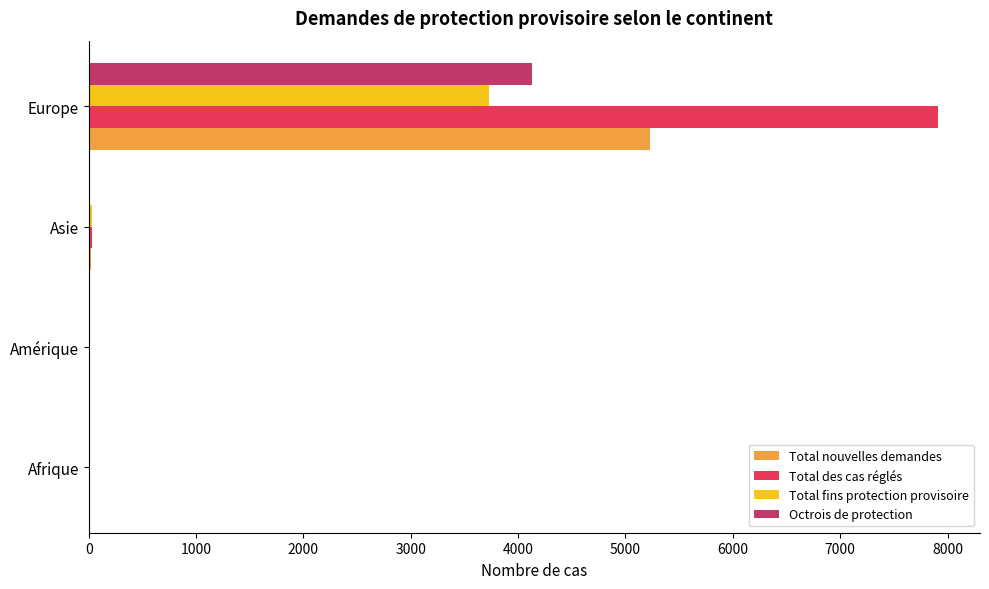

The value of Total des cas réglés at Europe is 7907. True or false?

True